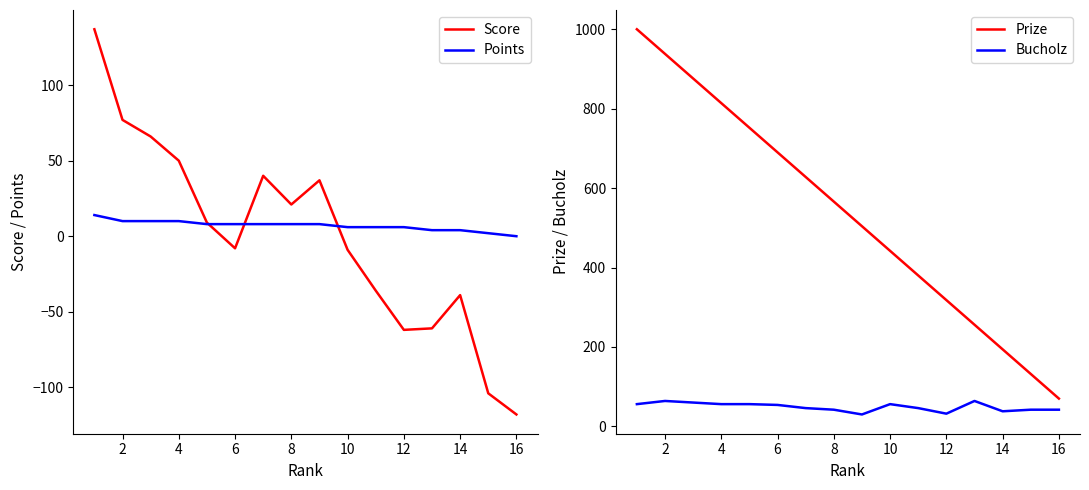

Which series has the largest range (max minus min)?

Prize